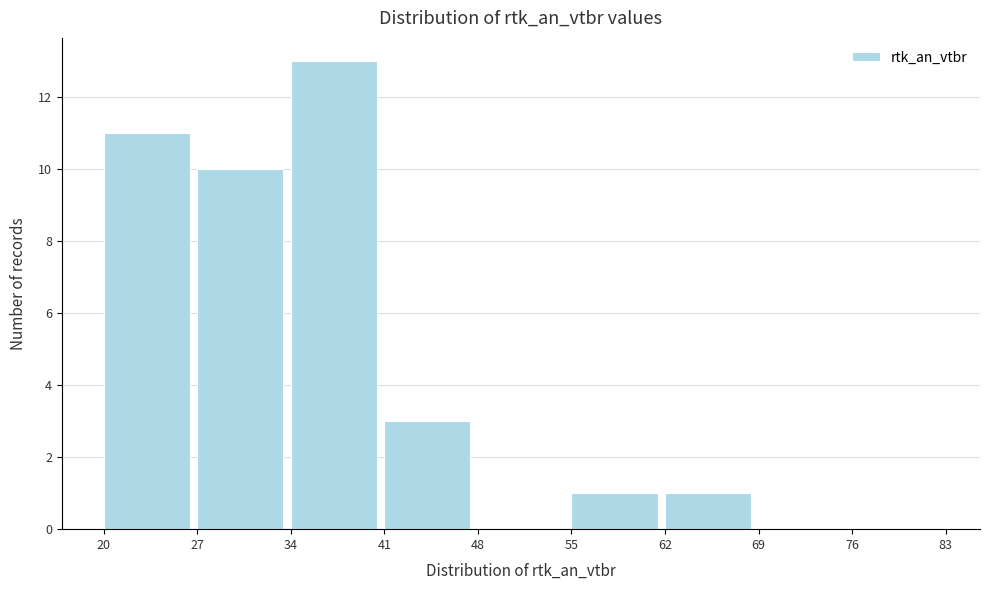

What is the height of the bar covering 41 to 48 on the x-axis? The values are not printed on the chart, so give them approximately, as read against the axis.

3